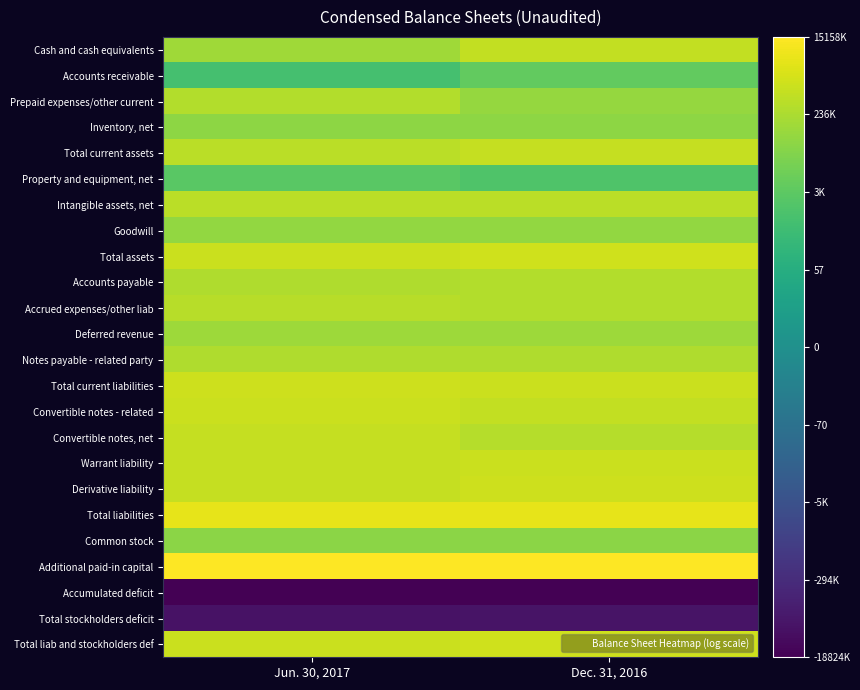

At Dec. 31, 2016, list the series in order from largest to smallest.

Additional paid-in capital, Total liabilities, Total assets, Total liab and stockholders def, Derivative liability, Warrant liability, Total current liabilities, Total current assets, Convertible notes - related, Cash and cash equivalents, Intangible assets, net, Convertible notes, net, Accrued expenses/other liab, Accounts payable, Notes payable - related party, Deferred revenue, Prepaid expenses/other current, Goodwill, Inventory, net, Common stock, Accounts receivable, Property and equipment, net, Total stockholders deficit, Accumulated deficit